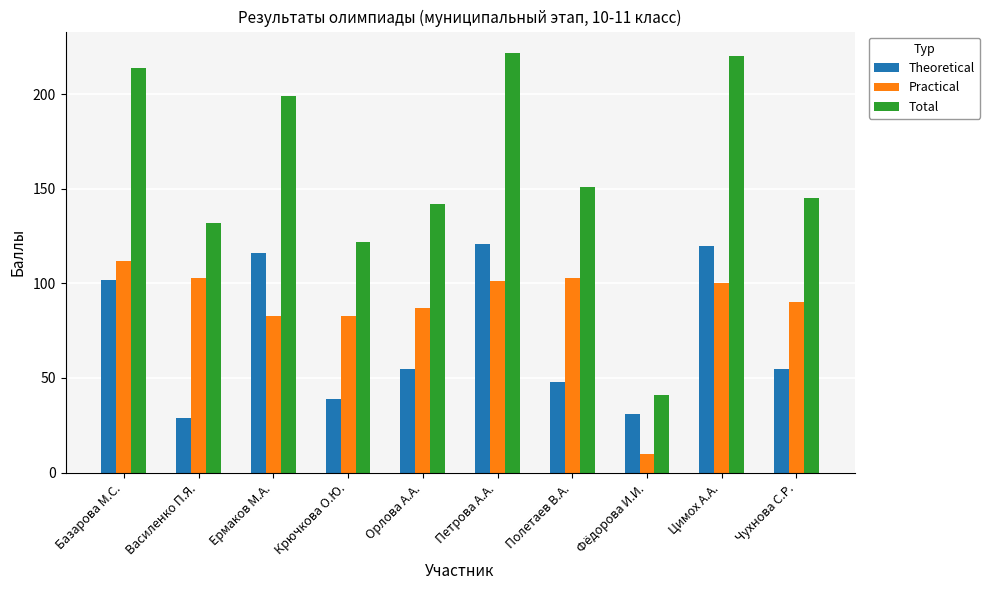

What position from the left is Чухнова С.Р.?

10